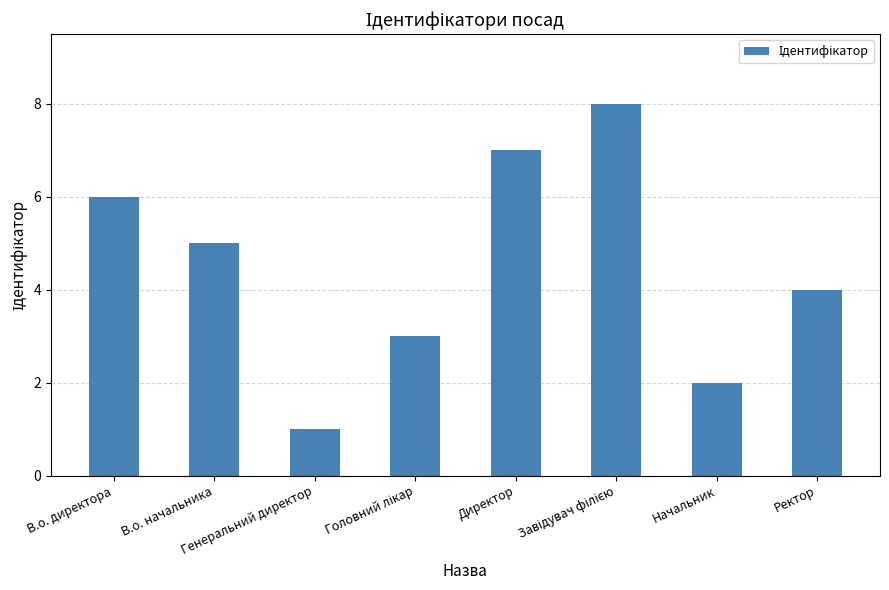

At which label does the data first exceed 5?

В.о. директора